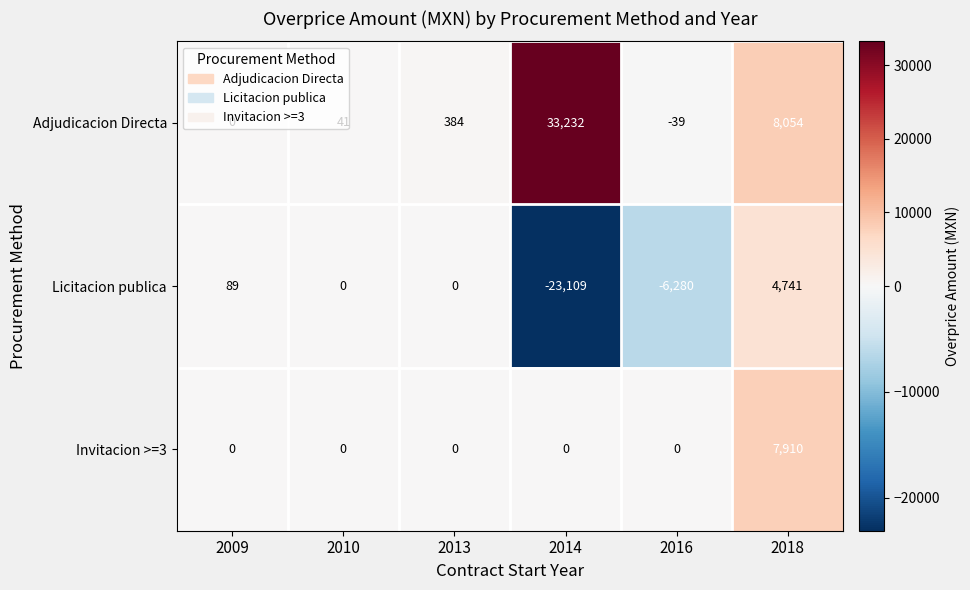

Rank the series by their maximum value, from lowest to highest.

Licitacion publica, Invitacion >=3, Adjudicacion Directa